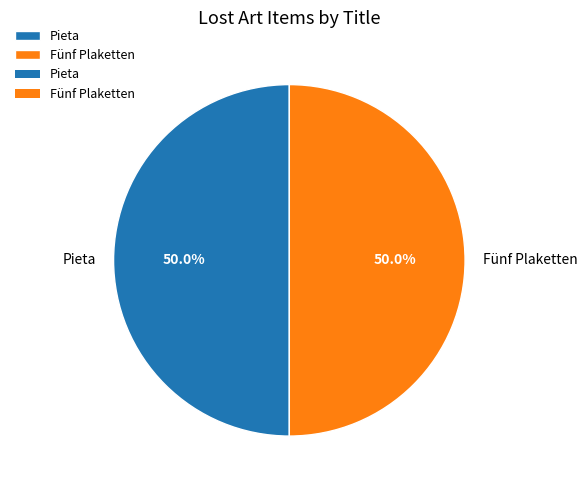

What percentage do Pieta and Fünf Plaketten together represent?

100.0%